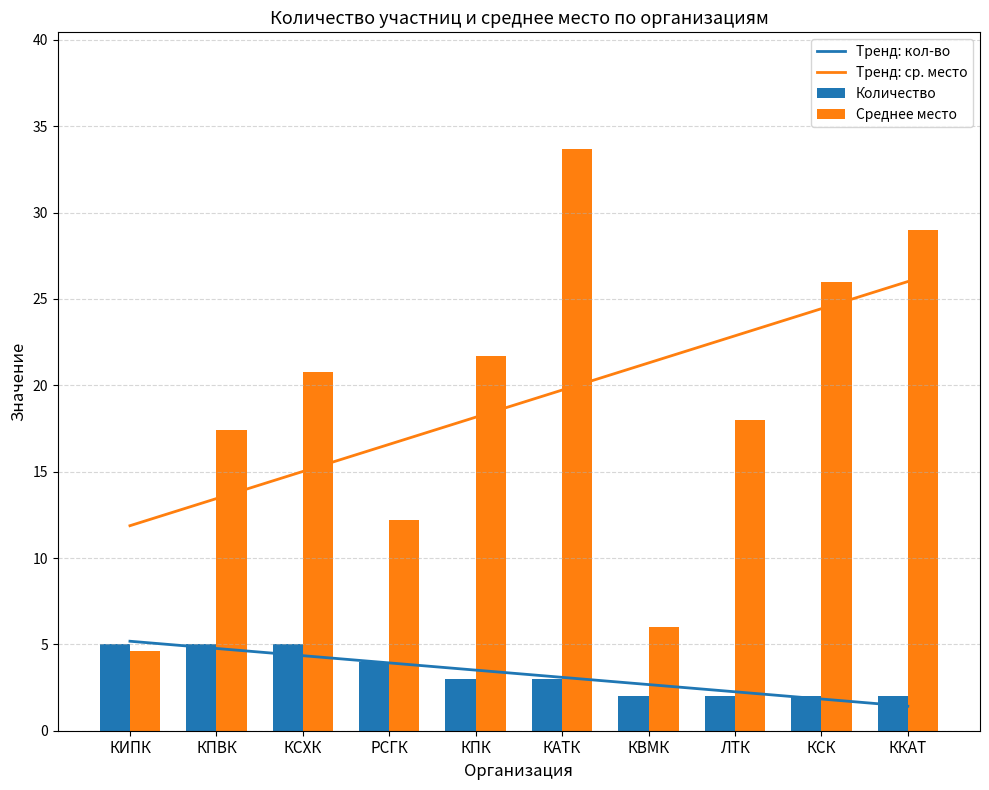

Is it true that Тренд: ср. место equals 28.5 at КАТК?

False